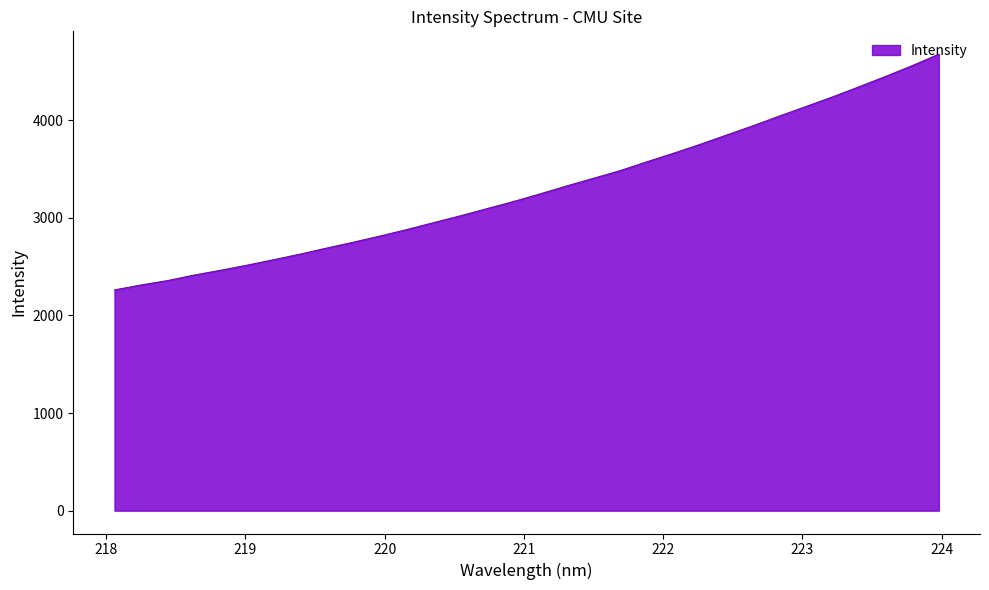

What is the difference between the maximum and minimum values?

2414.3